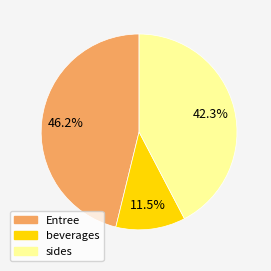

Is there a majority slice in this chart?

No